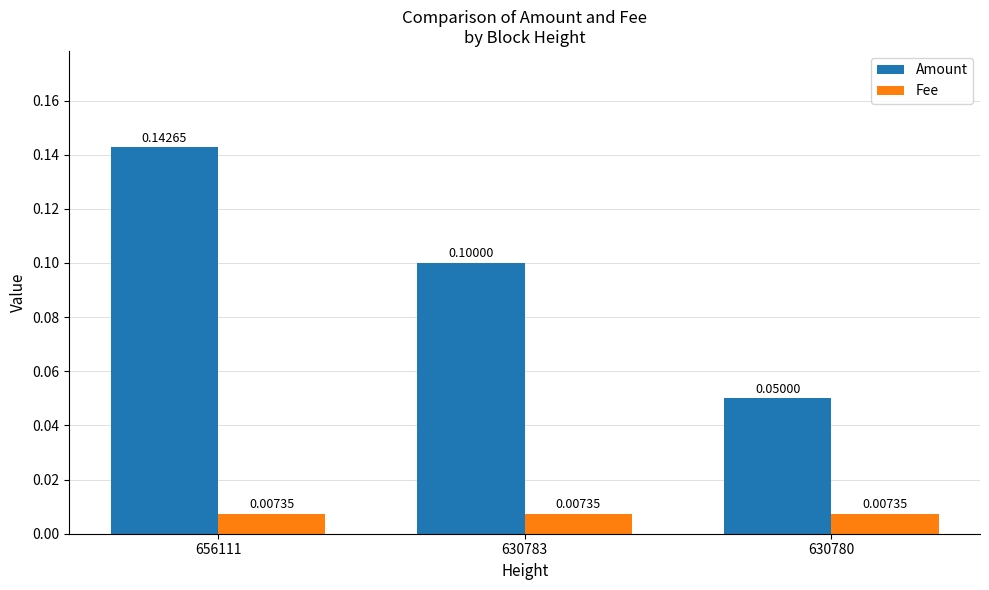

The Amount series shows 0.1 at 656111. True or false?

True